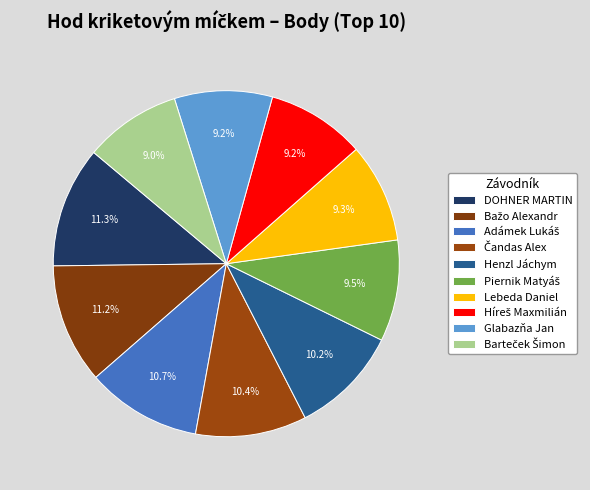

How much of the chart is everything except Glabazňa Jan?

90.8%